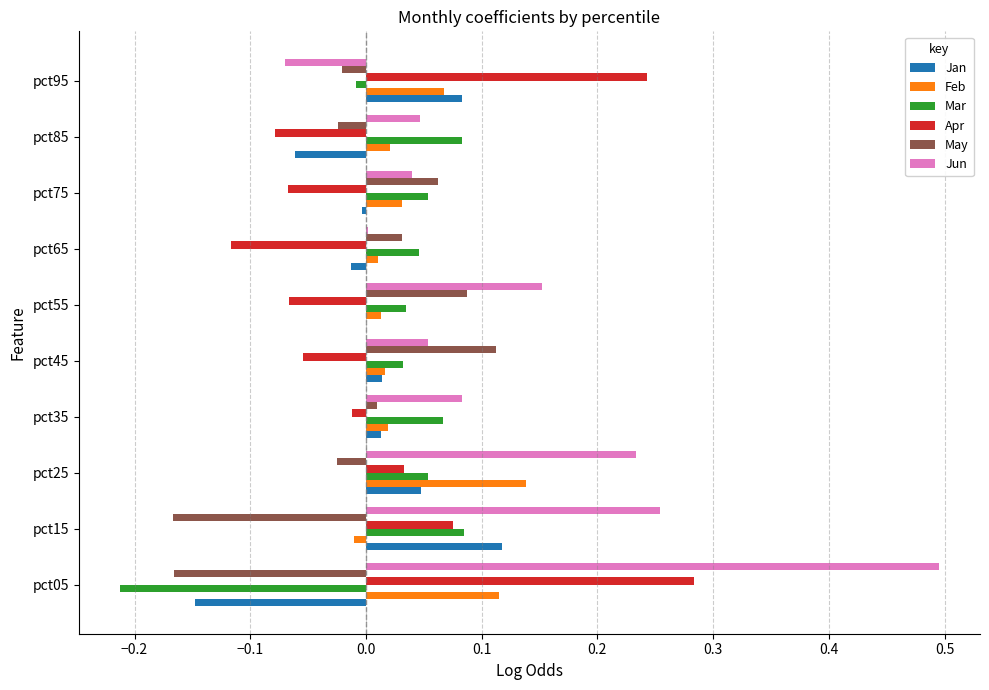

What is the sum of all Jun values?

1.3